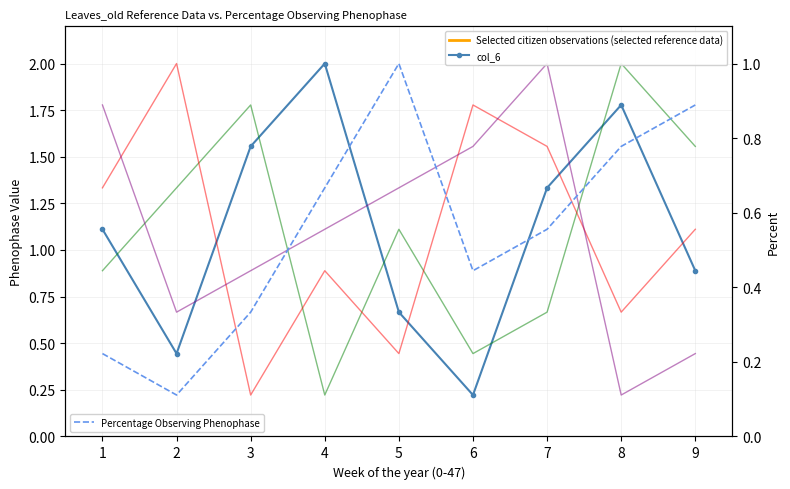

How many data points does each series have?

9